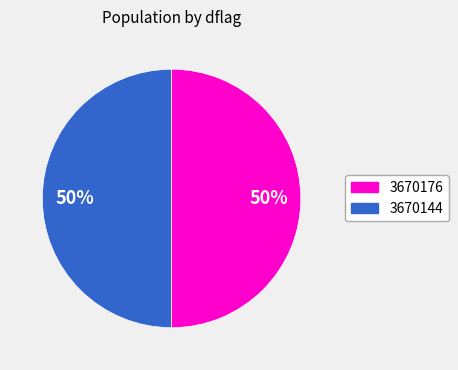

To the nearest percent, what is the average slice percentage?

50%